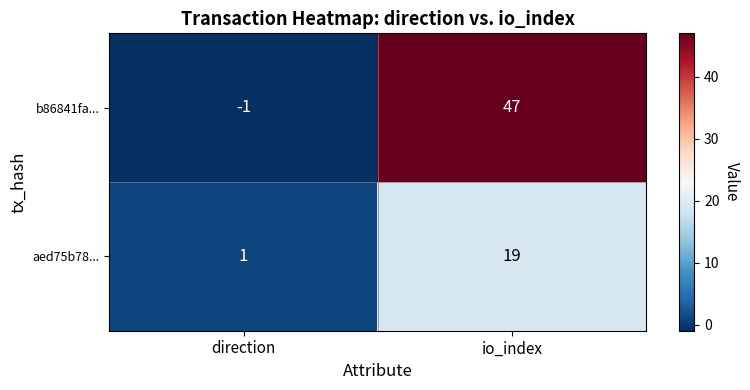

Is the value of b86841fa... at direction greater than the value of aed75b78... at io_index?

No